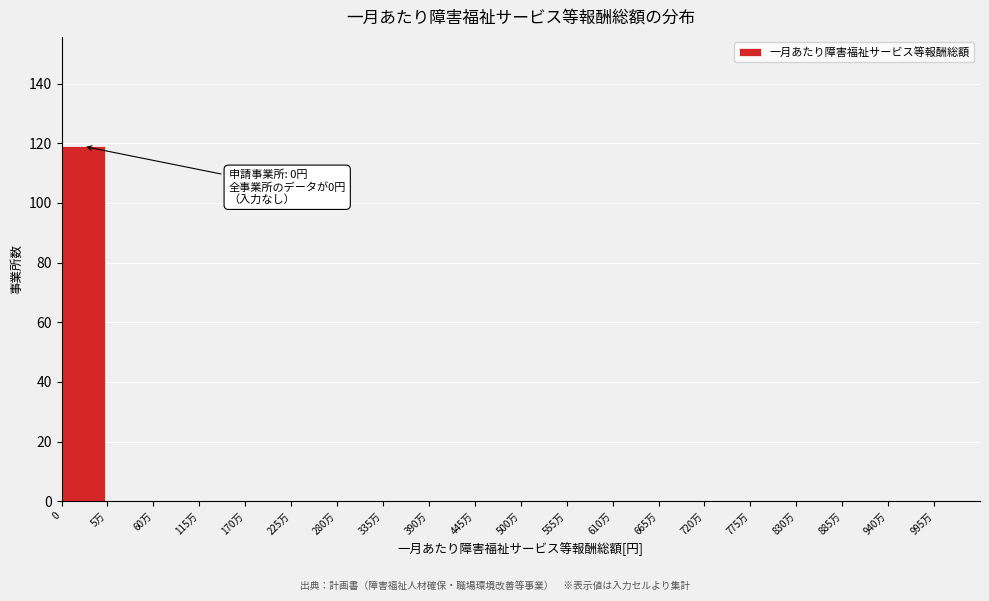

Reading right to left, extract all data points from this chart.

995万=0	940万=0	885万=0	830万=0	775万=0	720万=0	665万=0	610万=0	555万=0	500万=0	445万=0	390万=0	335万=0	280万=0	225万=0	170万=0	115万=0	60万=0	5万=0	0=119